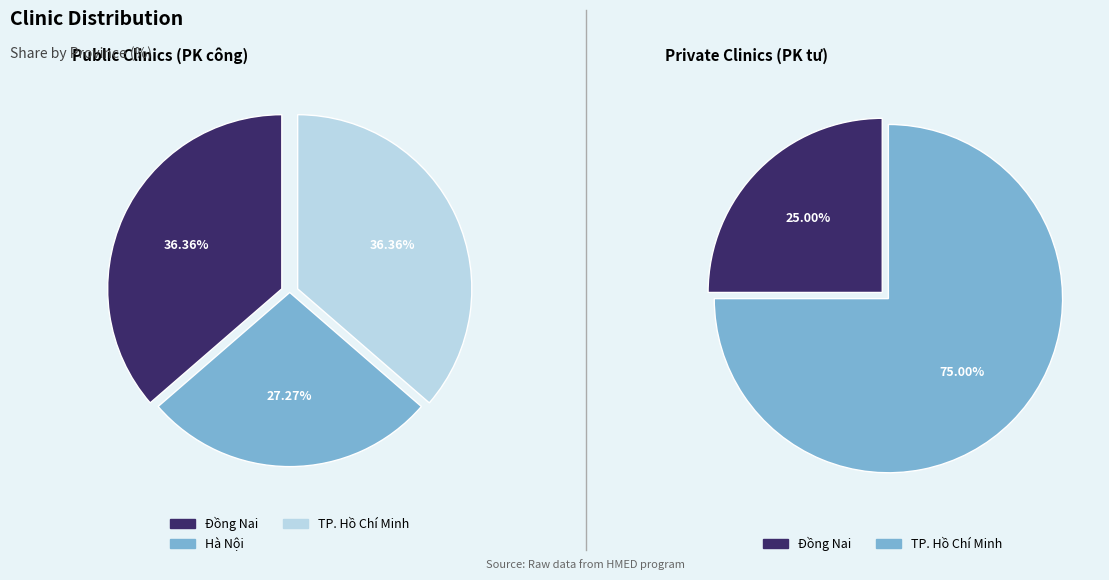

Rank the categories by value from highest to lowest.

TP. Hồ Chí Minh, Đồng Nai, Hà Nội